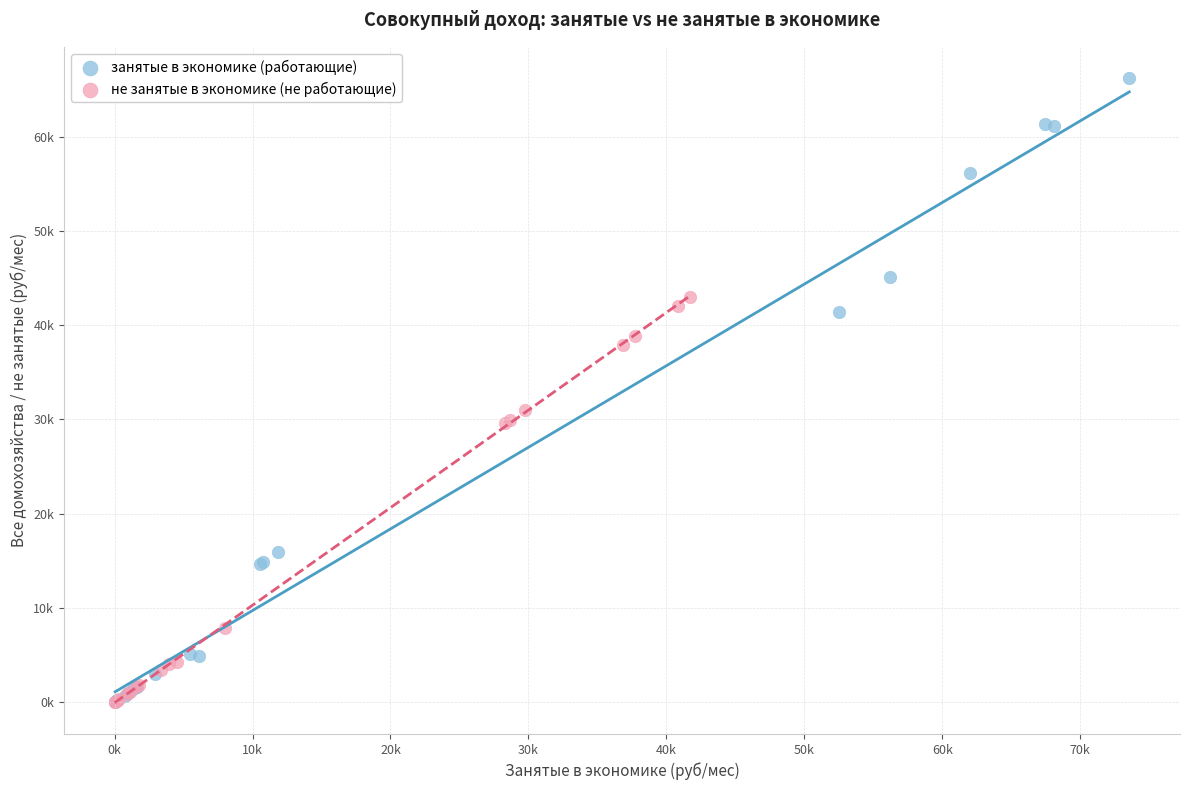

What are all the series names shown in the legend?

занятые в экономике (работающие), не занятые в экономике (не работающие)